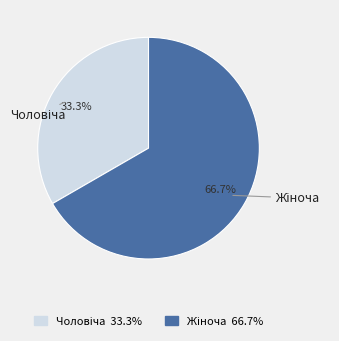

Does any single category account for the majority?

Yes